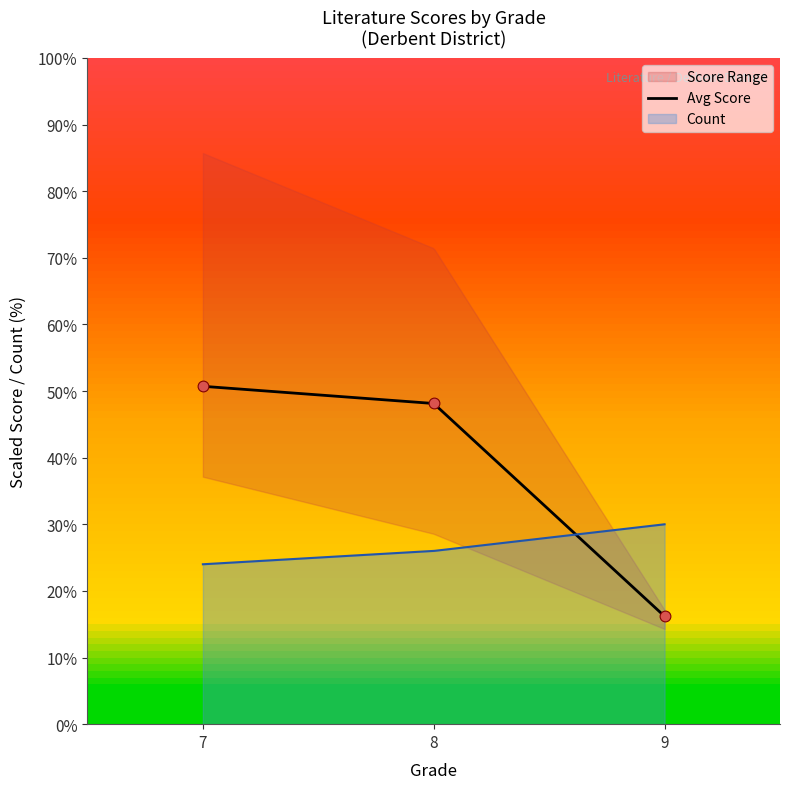

Which series has the largest total across all categories?

Балл